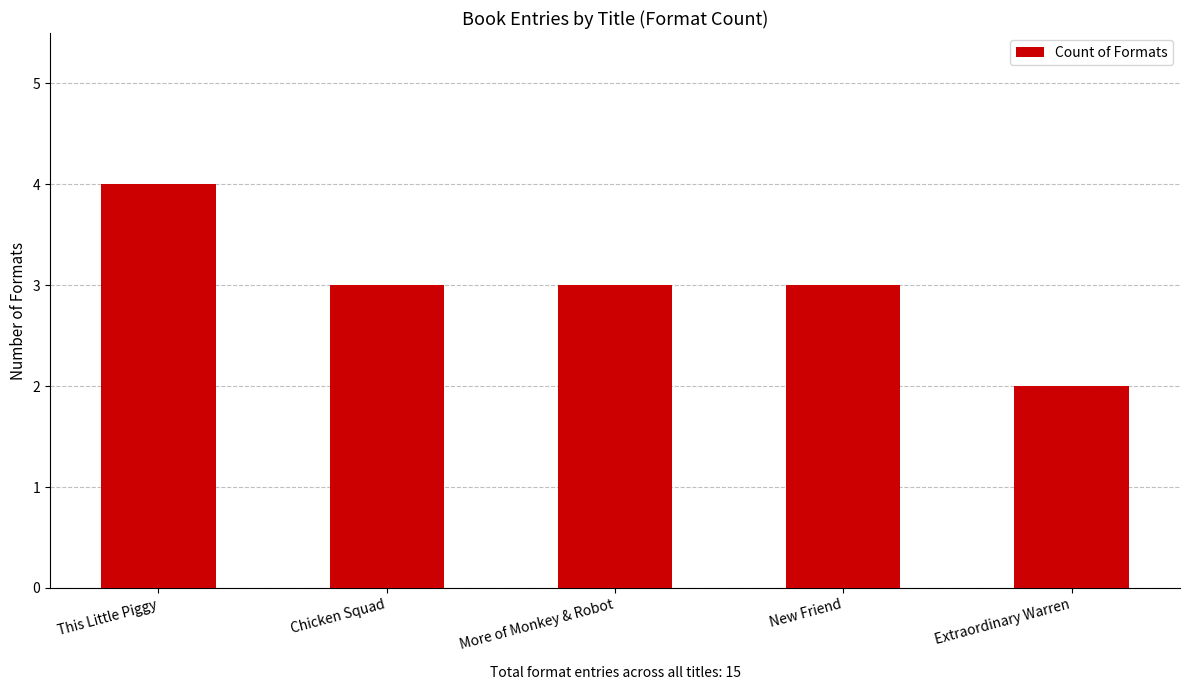

The value at Extraordinary Warren is 3. True or false?

False